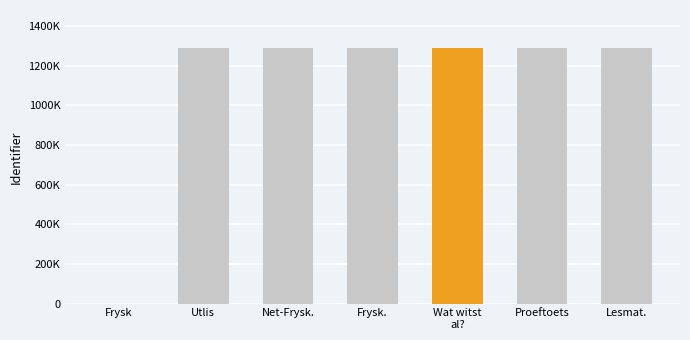

Between Proeftoets and Frysk., which is larger?

Proeftoets